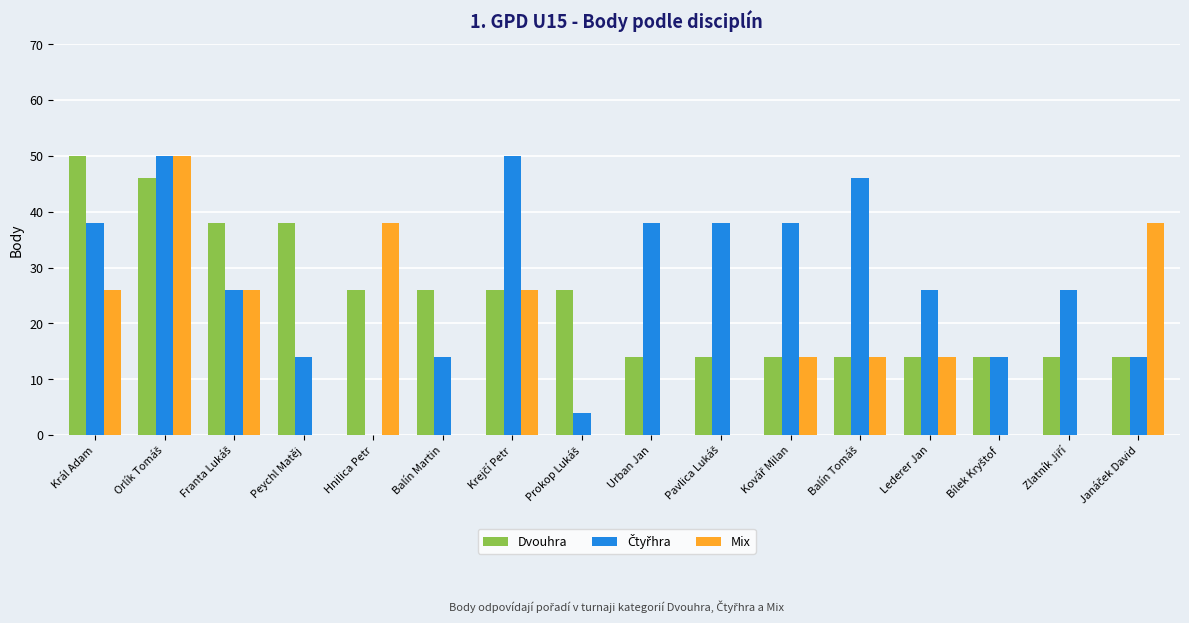

What is the maximum value for Mix?

50